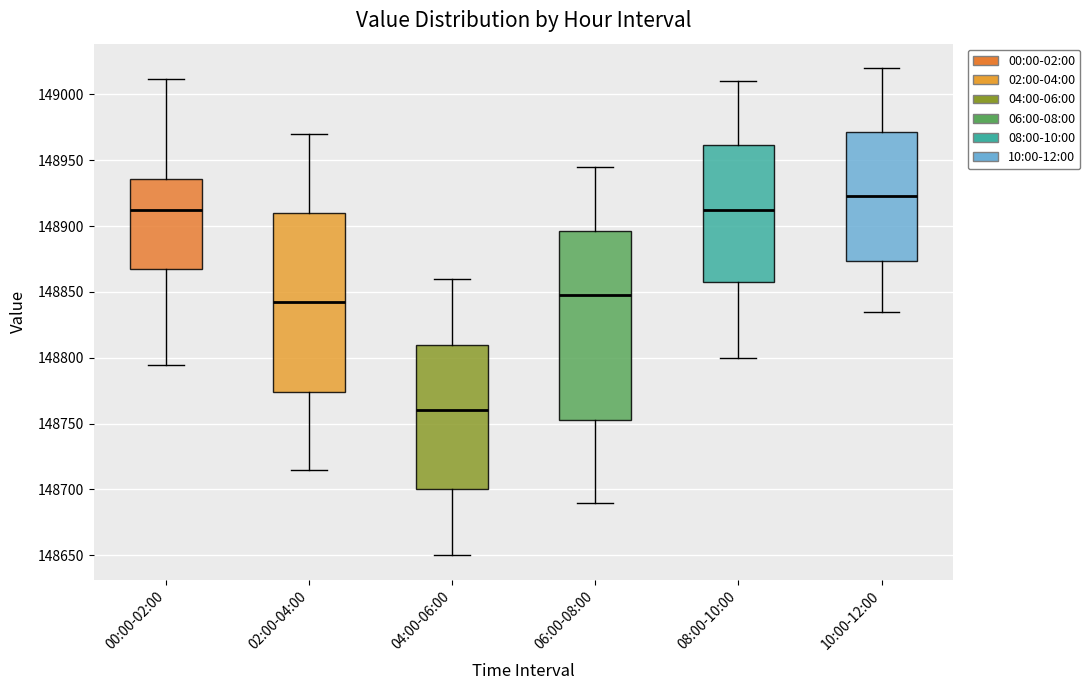

Which box has the lowest median line?

04:00-06:00